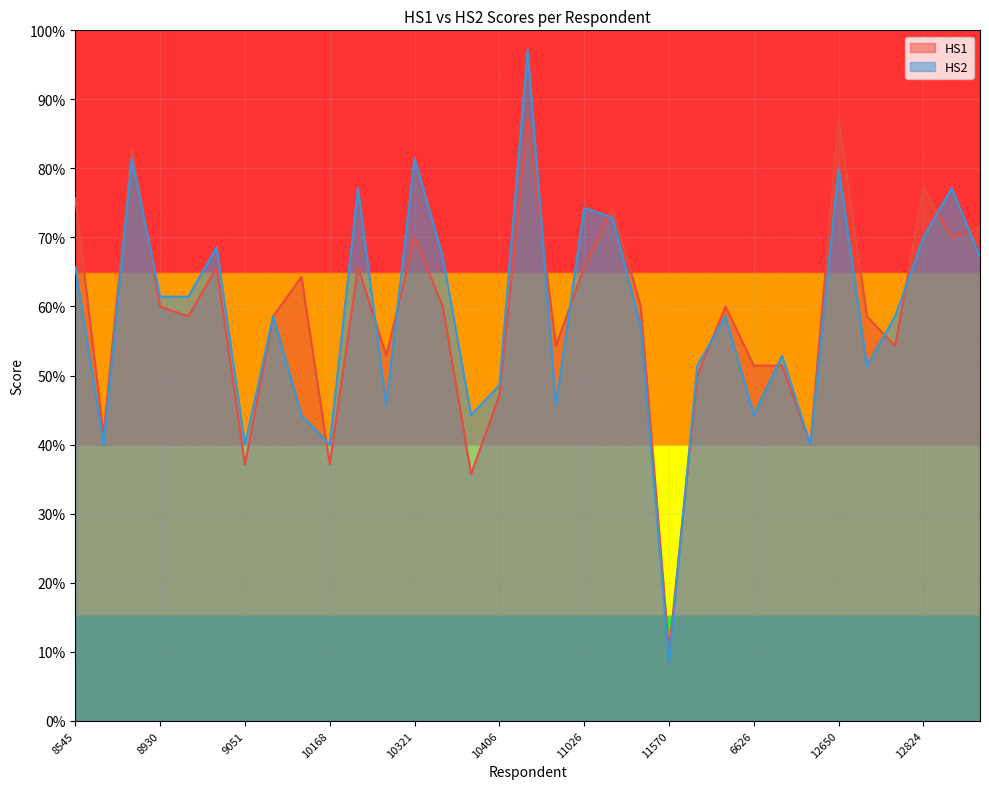

Reading left to right, transcribe all the data shown in this chart.

HS1: 8545=75.7	8579=41.4	8908=82.9	8930=60.0	8982=58.6	9053=65.7	9051=37.1	9176=58.6	9452=64.3	10168=37.1	10219=65.7	10247=52.9	10321=70.0	10334=60.0	10349=35.7	10406=47.1	10424=87.1	10738=54.3	11026=65.7	11403=74.3	11544=60.0	11570=10.0	11612=50.0	12182=60.0	6626=51.4	12361=51.4	12548=40.0	12650=87.1	12783=58.6	12809=54.3	12824=77.1	12839=70.0	12849=71.4
HS2: 8545=65.7	8579=40.0	8908=81.4	8930=61.4	8982=61.4	9053=68.6	9051=40.0	9176=58.6	9452=44.3	10168=40.0	10219=77.1	10247=45.7	10321=81.4	10334=67.1	10349=44.3	10406=48.6	10424=97.1	10738=45.7	11026=74.3	11403=72.9	11544=57.1	11570=8.6	11612=51.4	12182=58.6	6626=44.3	12361=52.9	12548=40.0	12650=80.0	12783=51.4	12809=58.6	12824=70.0	12839=77.1	12849=67.1